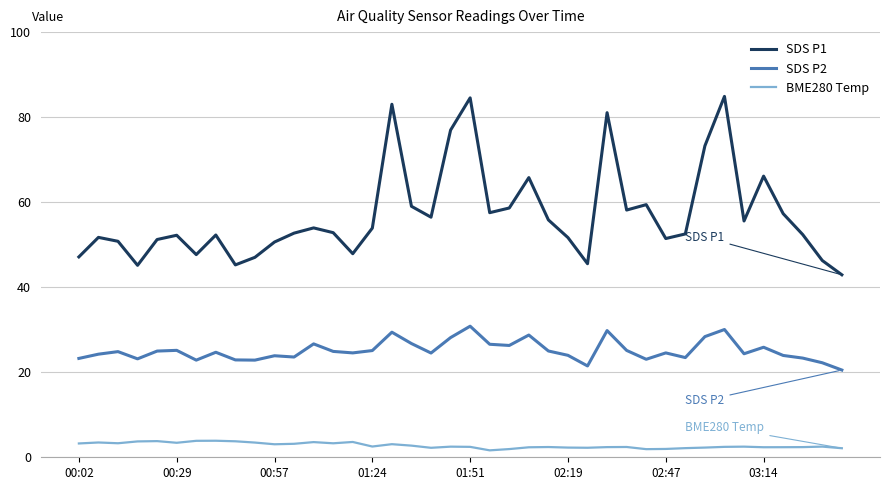

What is the maximum value for BME280 Temp?

3.9